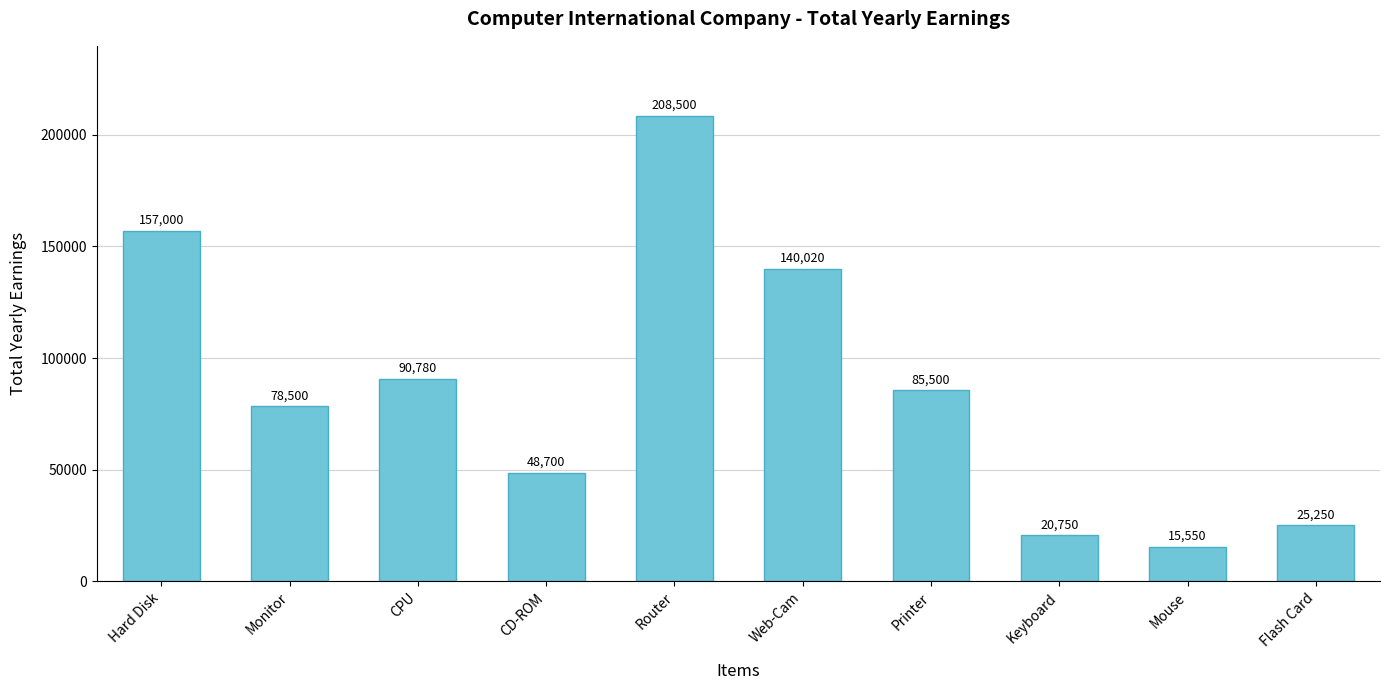

At which category does the chart reach its minimum across all series?

Mouse